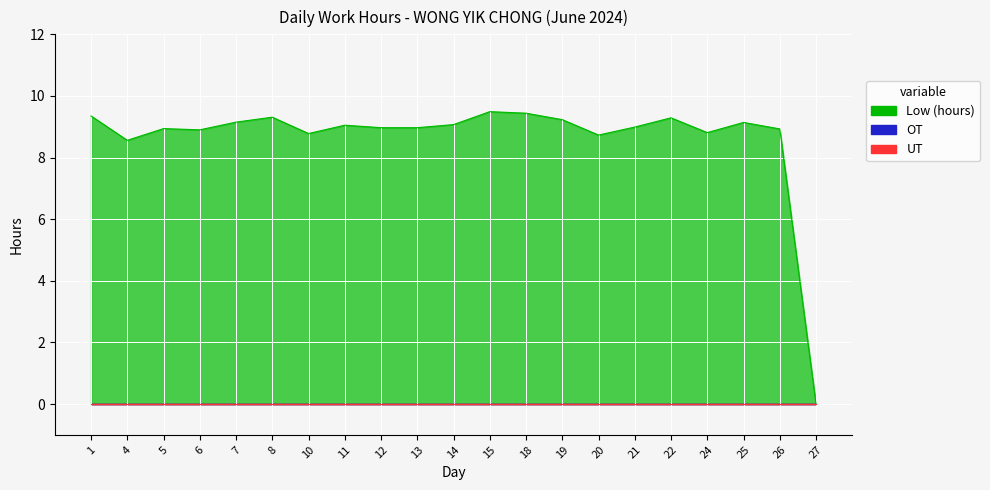

Rank the series by their maximum value, from highest to lowest.

Low (hours), OT, UT